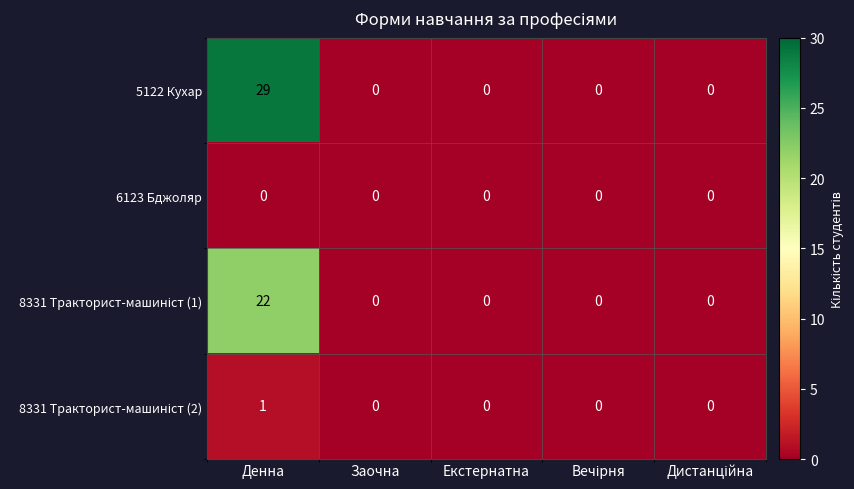

At how many categories does at least one series exceed 20?

1